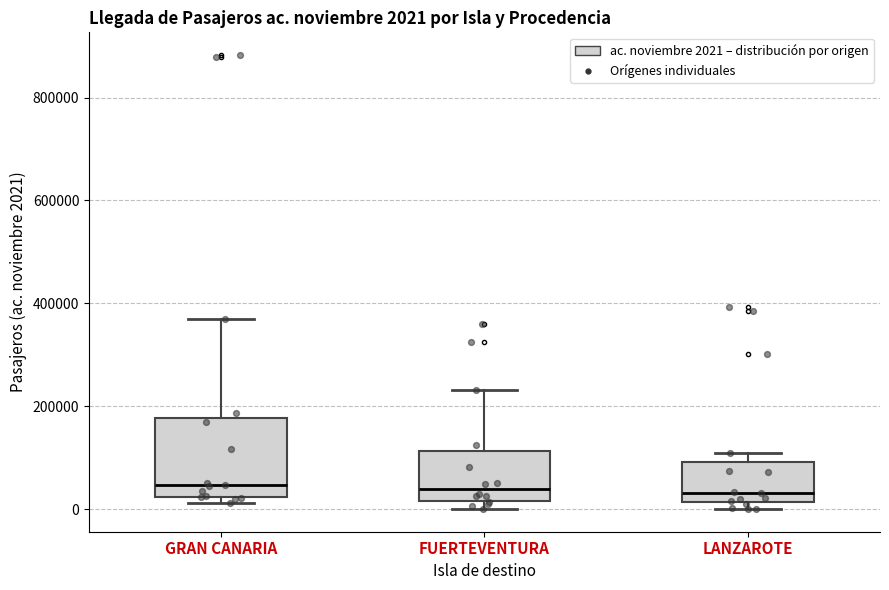

Which box is the tallest, from its lower edge to its upper edge?

GRAN CANARIA